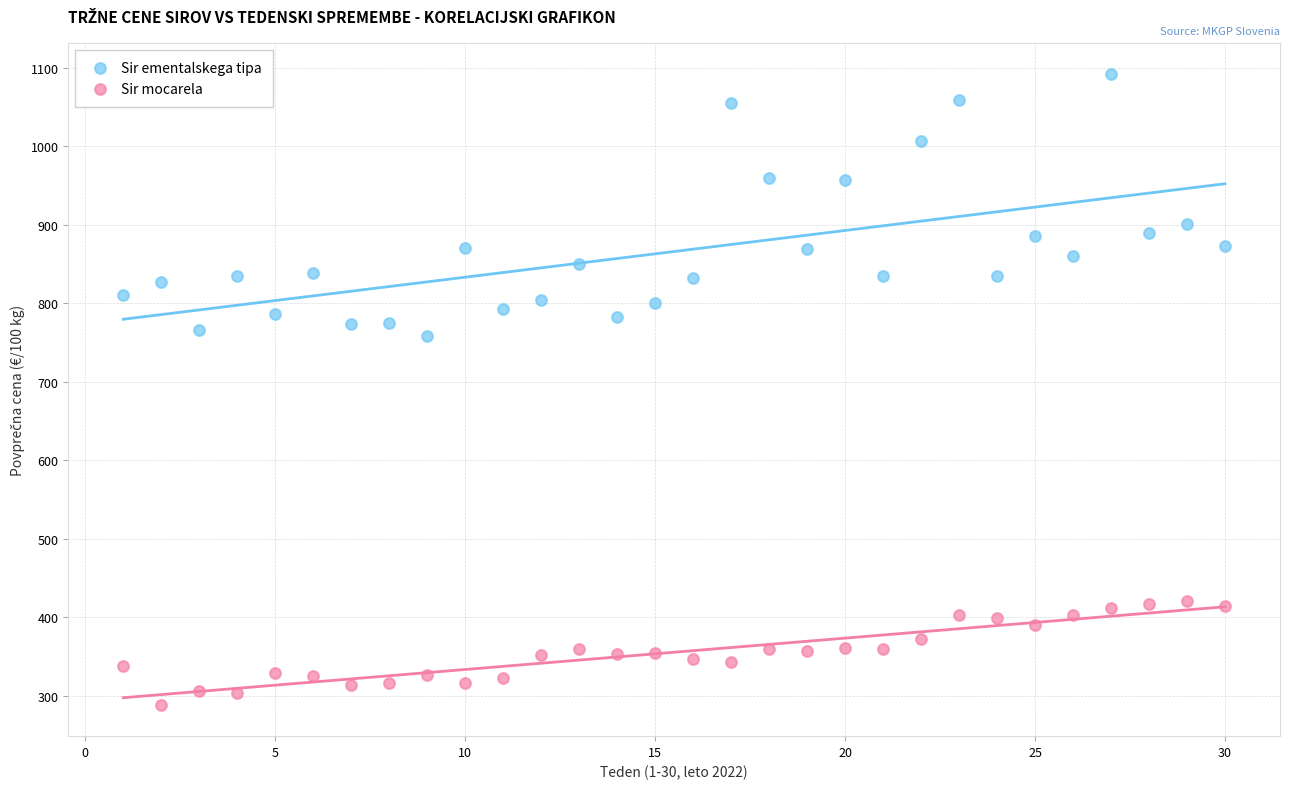

Which series contains the highest Y value?

Sir ementalskega tipa